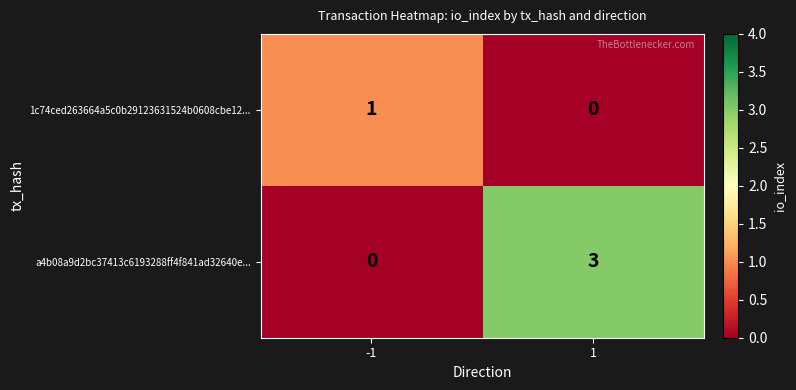

Which series has the largest total across all categories?

a4b08a9d2bc37413c6193288ff4f841ad32640e...